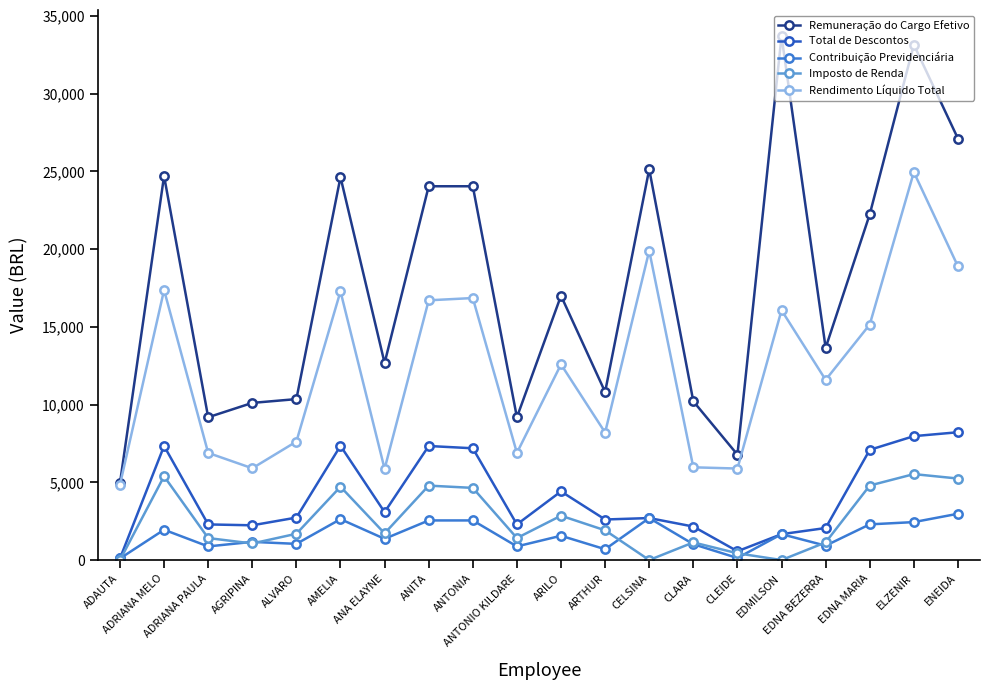

True or false: Remuneração do Cargo Efetivo has a value of 56778.7 at ELZENIR.

False